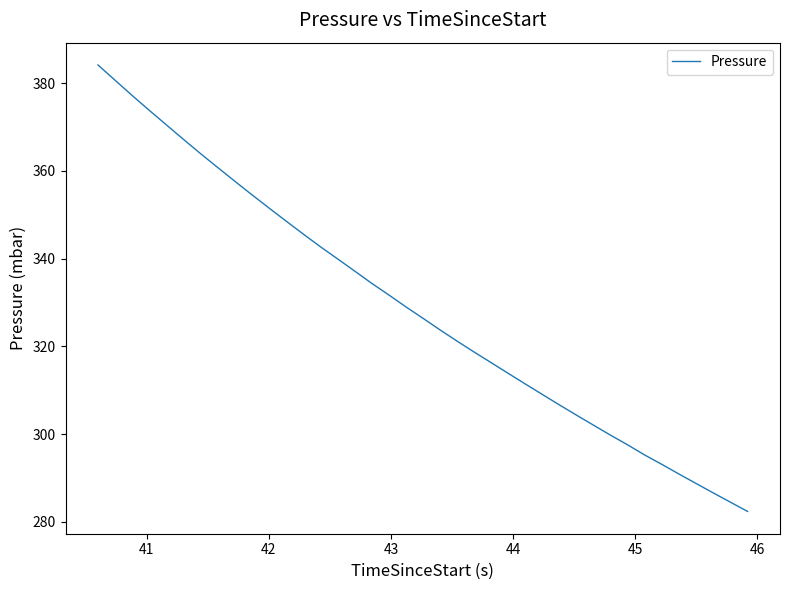

What is the difference between the maximum and minimum values?

101.7